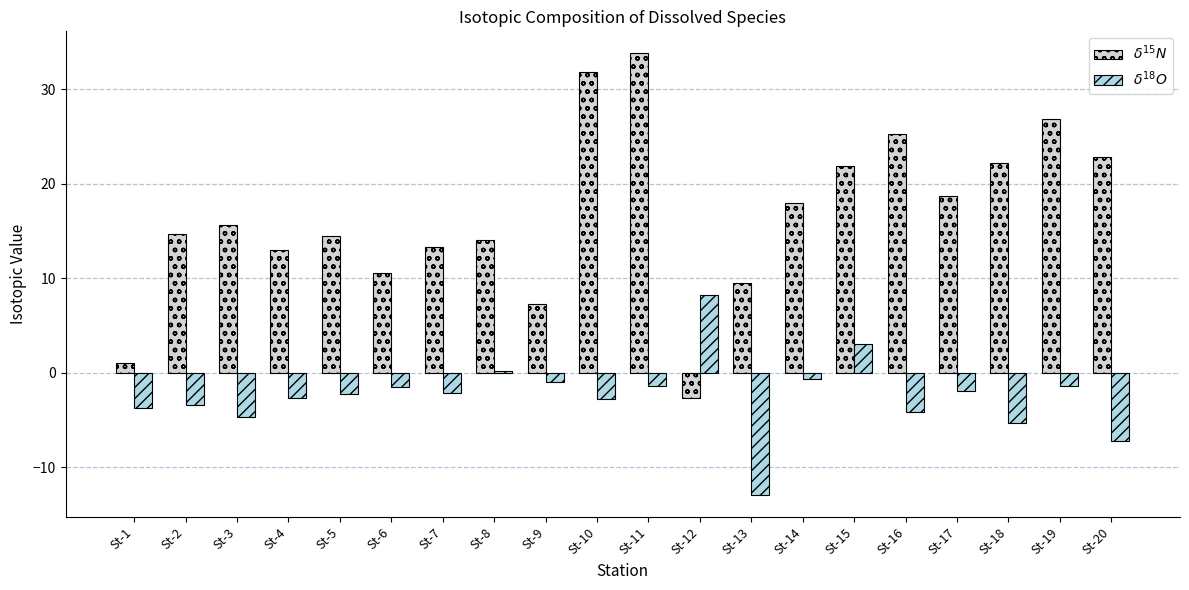

What is the sum of all $\delta^{15}N$ values?

332.4